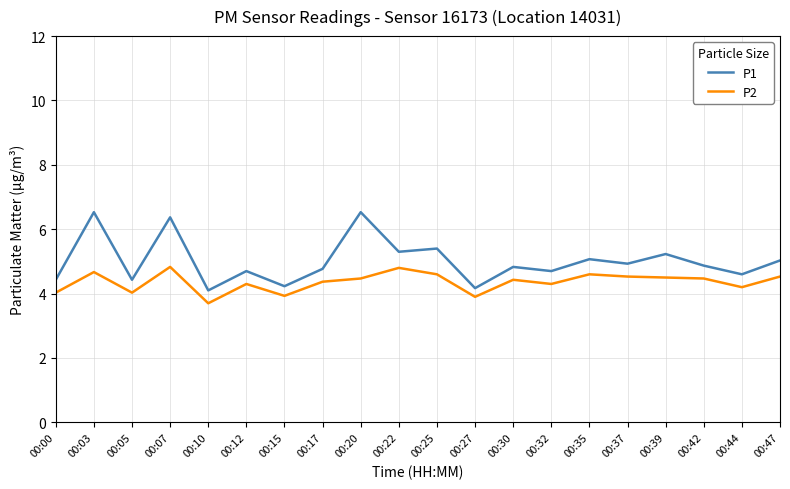

True or false: P1 has more than 2 interior local peaks.

True